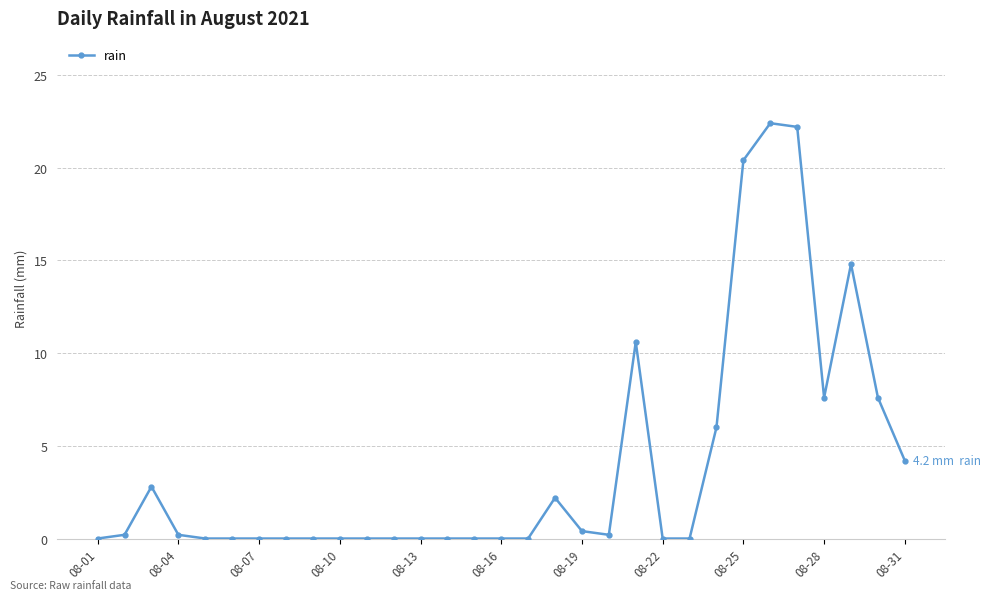

True or false: there are more than 1 points higher than both neighbors.

True